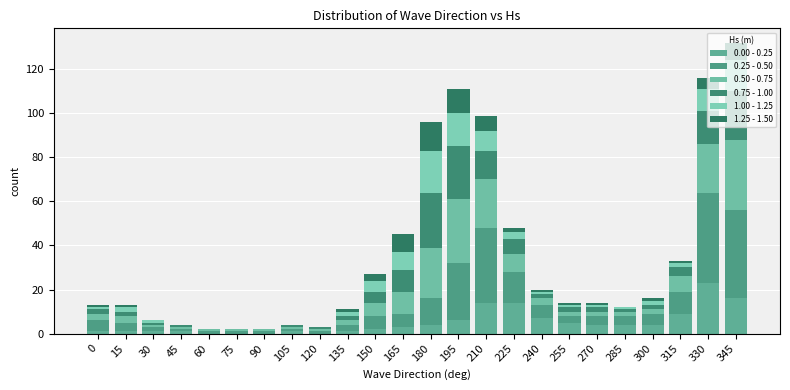

What value does the 0.25 - 0.50 series have at 225, to the nearest 5?

15